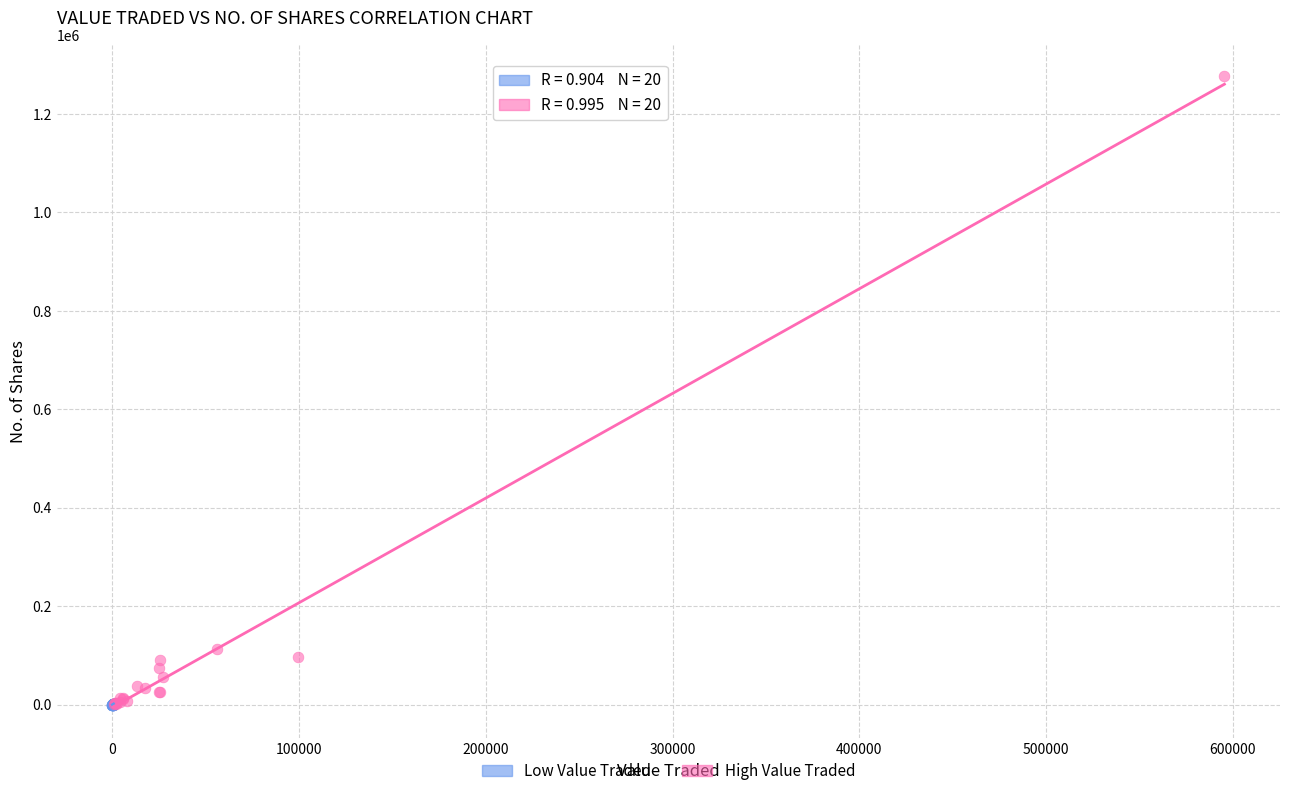

Which series reaches the maximum Y coordinate?

High Value Traded